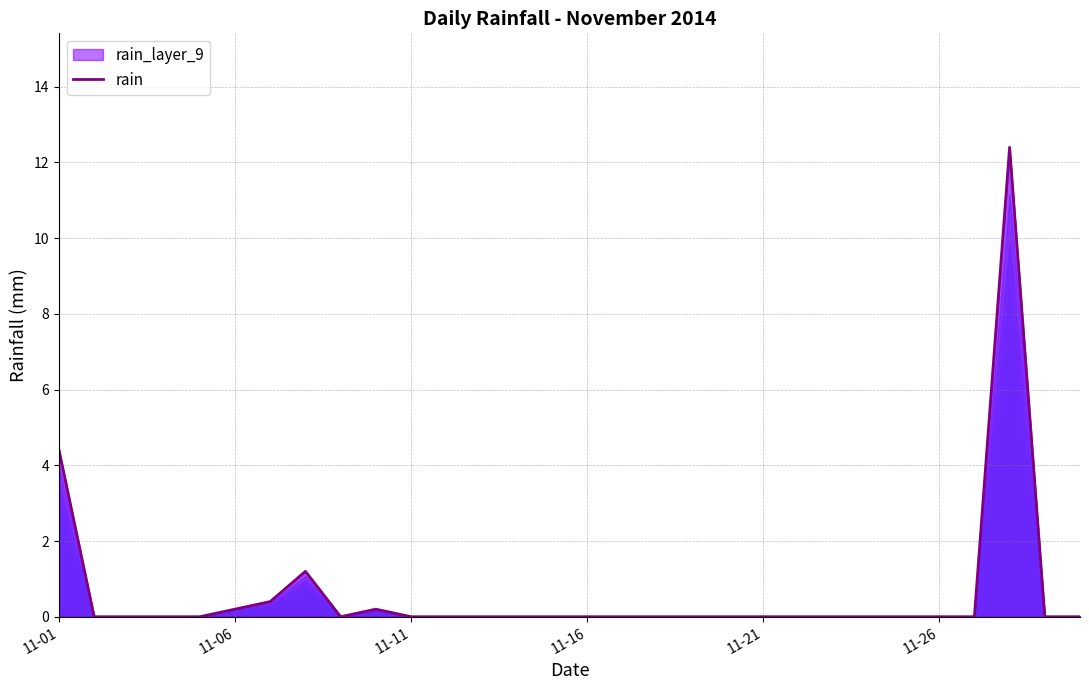

What is the difference between the second highest and second lowest values?

4.4